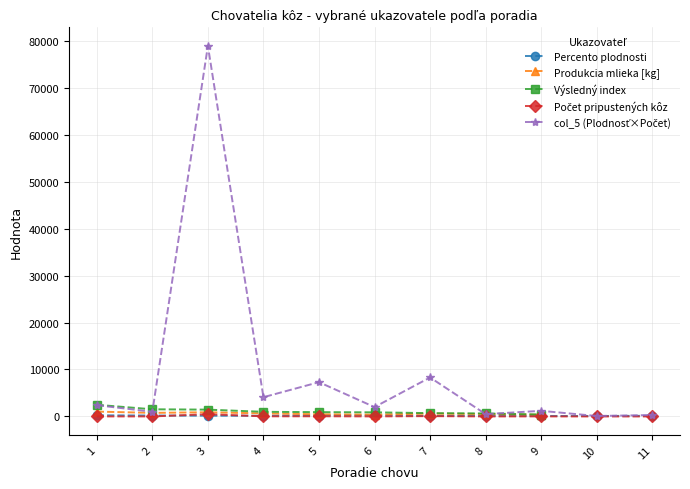

The Percento plodnosti series shows 238.5 at 11. True or false?

False